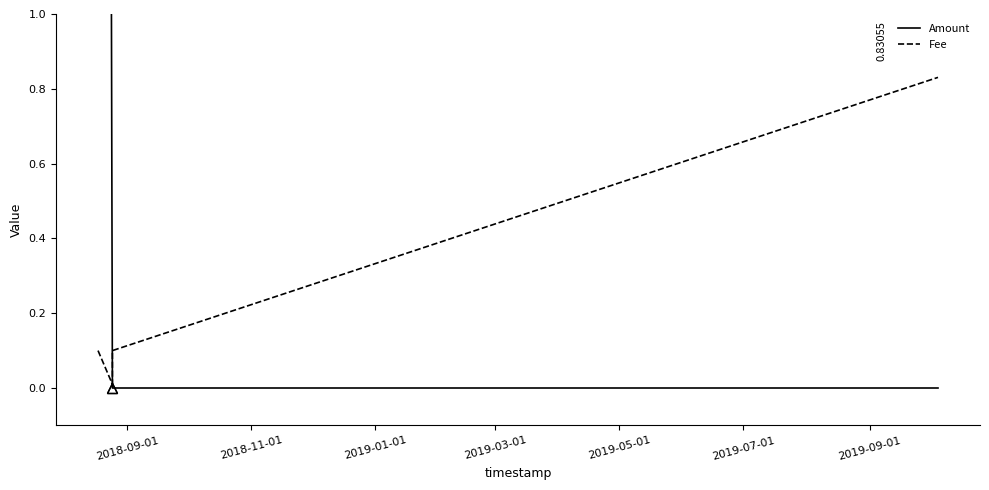

After their last crossing, which series has the higher values: Fee or Amount?

Fee